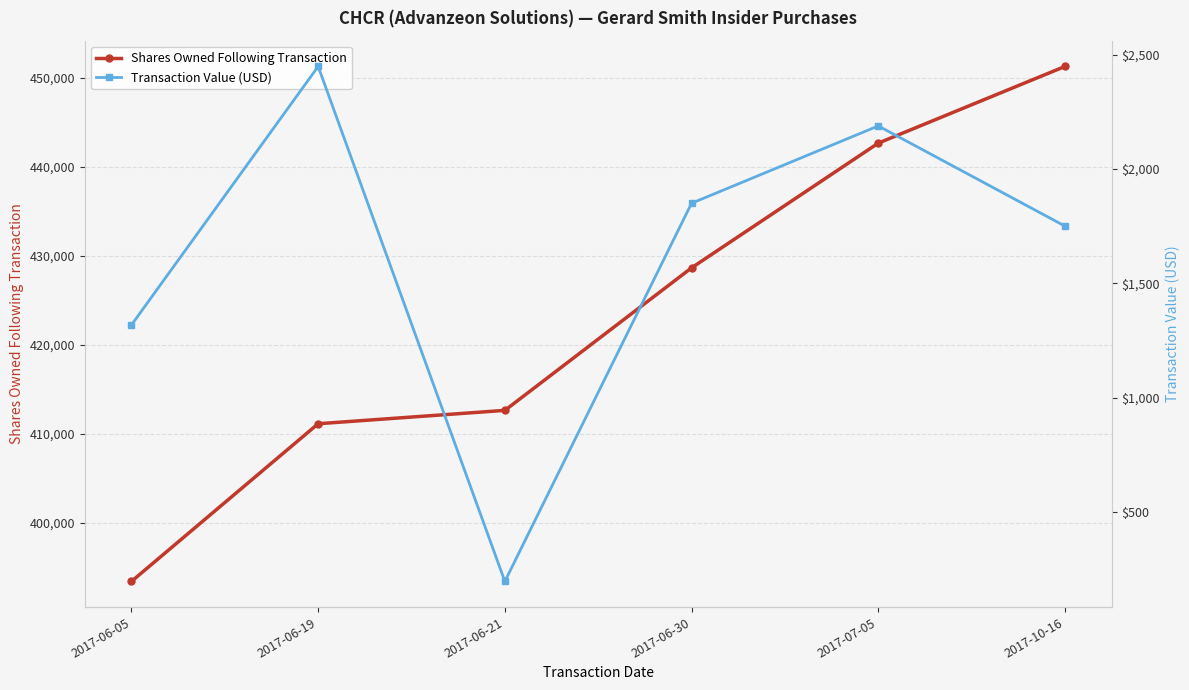

Reading left to right, extract all data points from this chart.

Shares Owned Following Transaction: 393450	411150	412650	428650	442650	451258
Transaction Value (USD): 1318	2448	197	1850	2188	1750